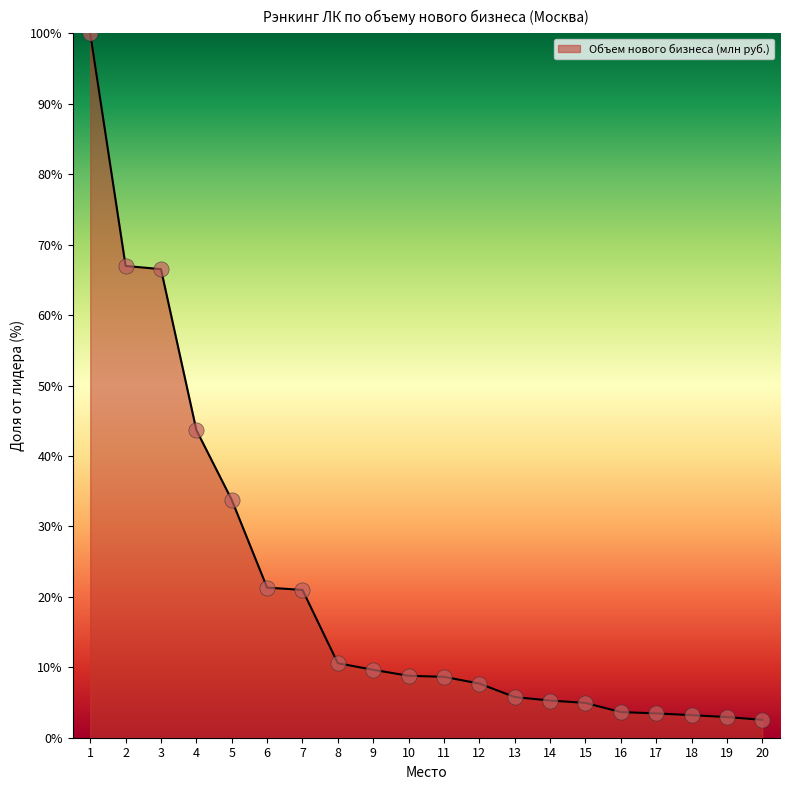

What is the change in value from 4 to 10?

-34.9